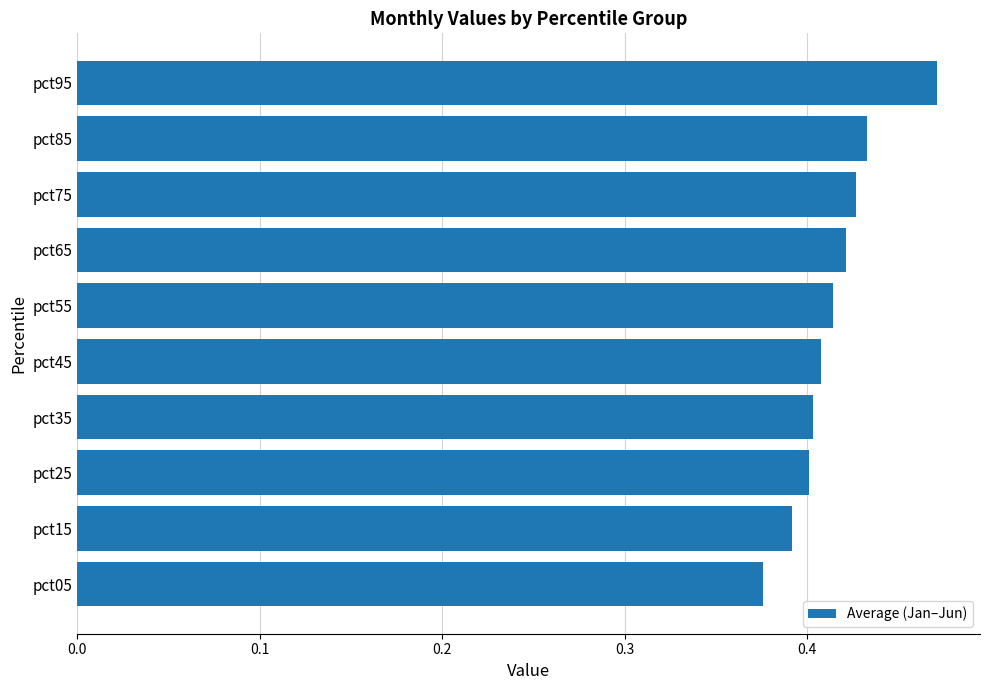

What is the sum of the values at pct05 and pct55?

0.8